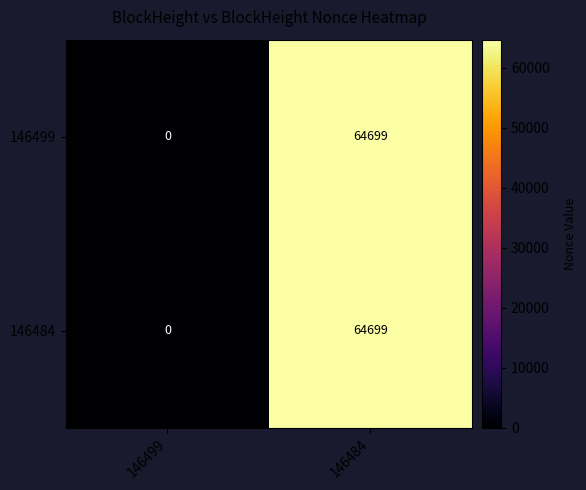

What is the total value across all series at 146484?

129398